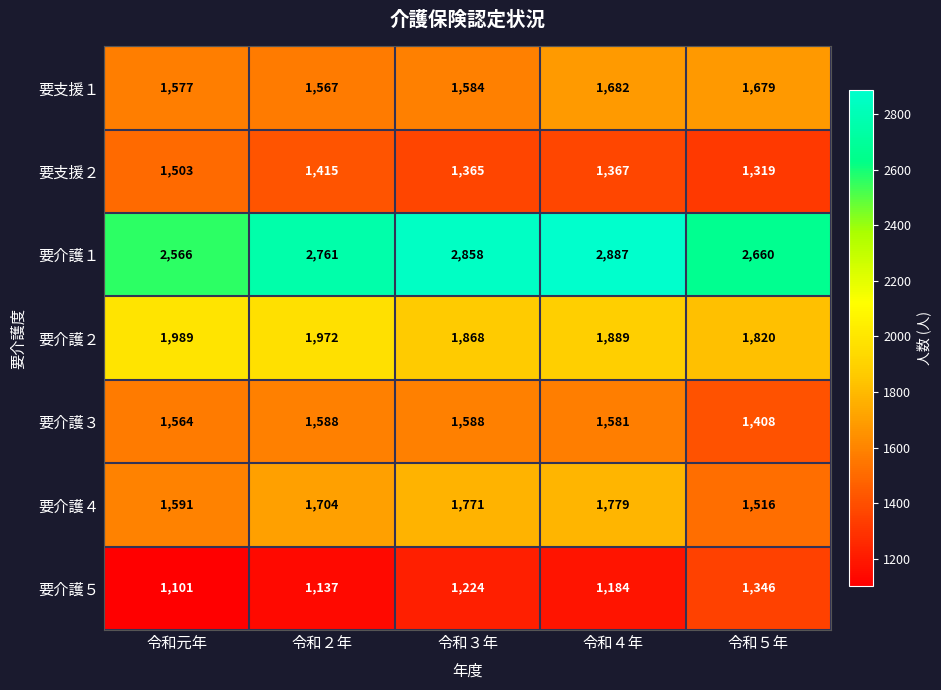

The value of 要介護５ at 令和元年 is 1101. True or false?

True